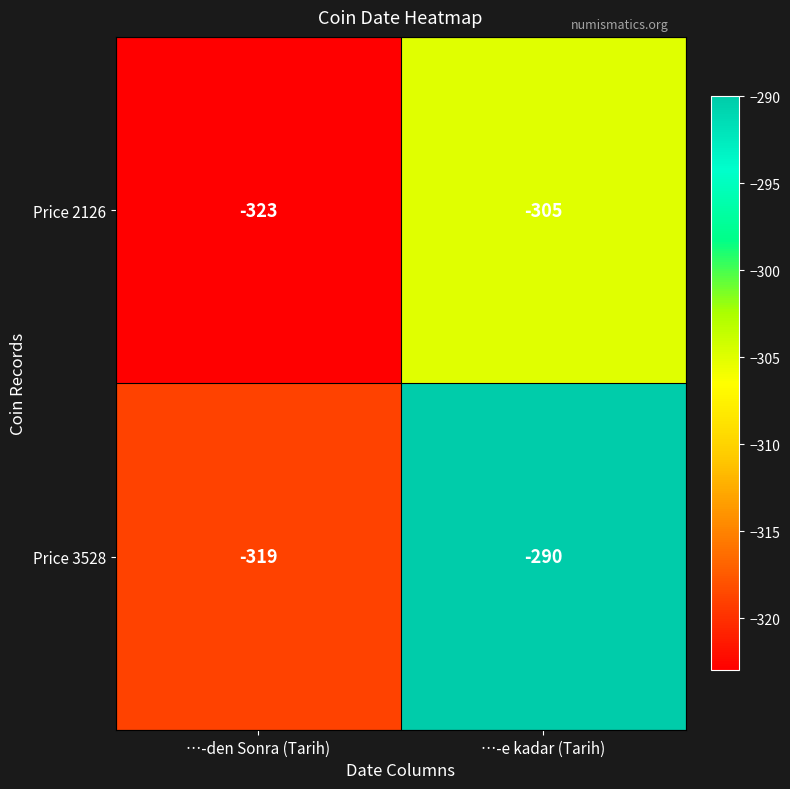

Reading left to right, what are all the values shown in this chart?

Price 2126: …-den Sonra (Tarih)=-323	…-e kadar (Tarih)=-305
Price 3528: …-den Sonra (Tarih)=-319	…-e kadar (Tarih)=-290